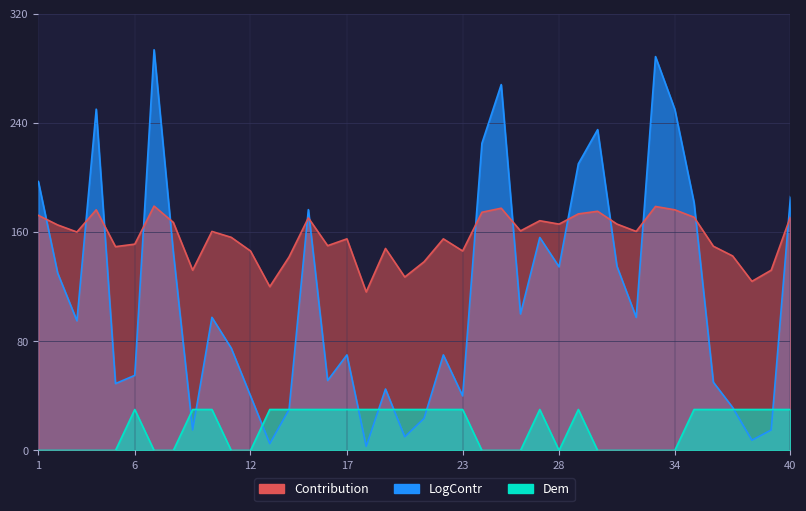

How many lines are shown in the chart?

3